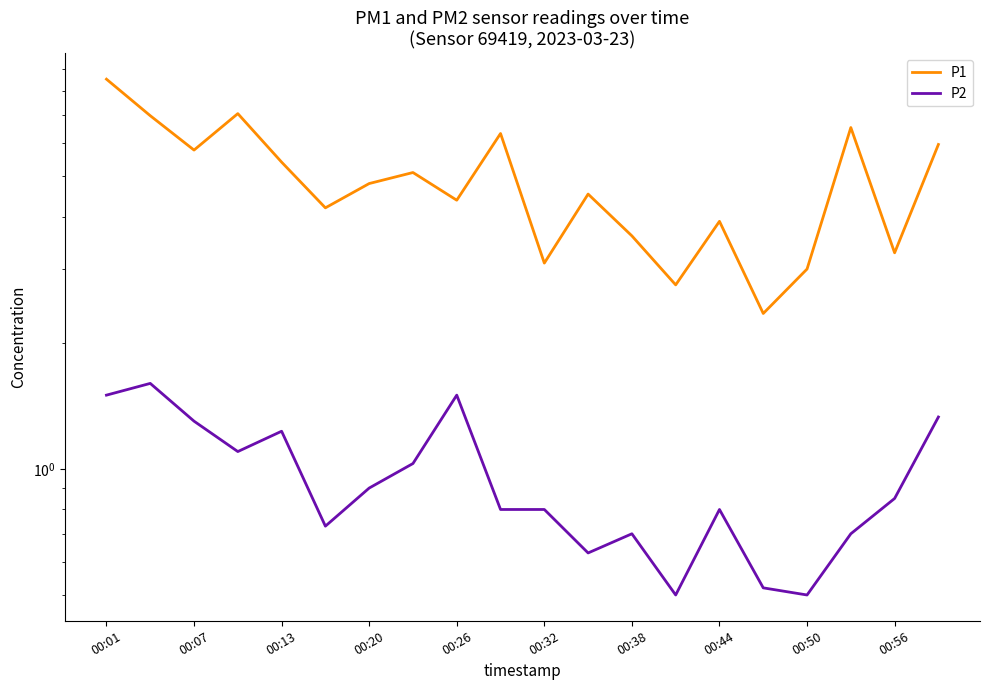

What is the average value of the P1 series?

4.9